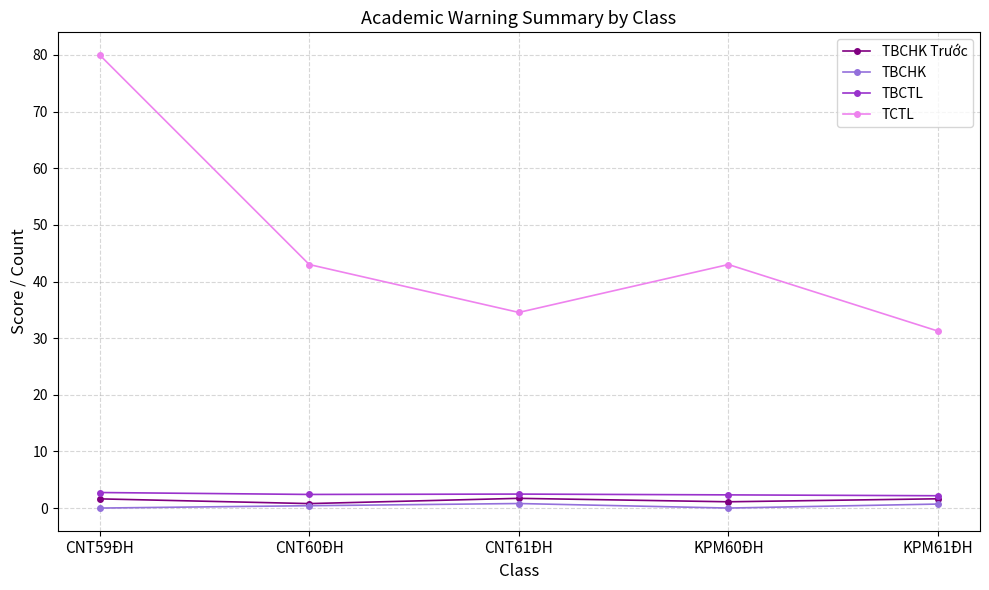

At how many categories does at least one series exceed 1?

5